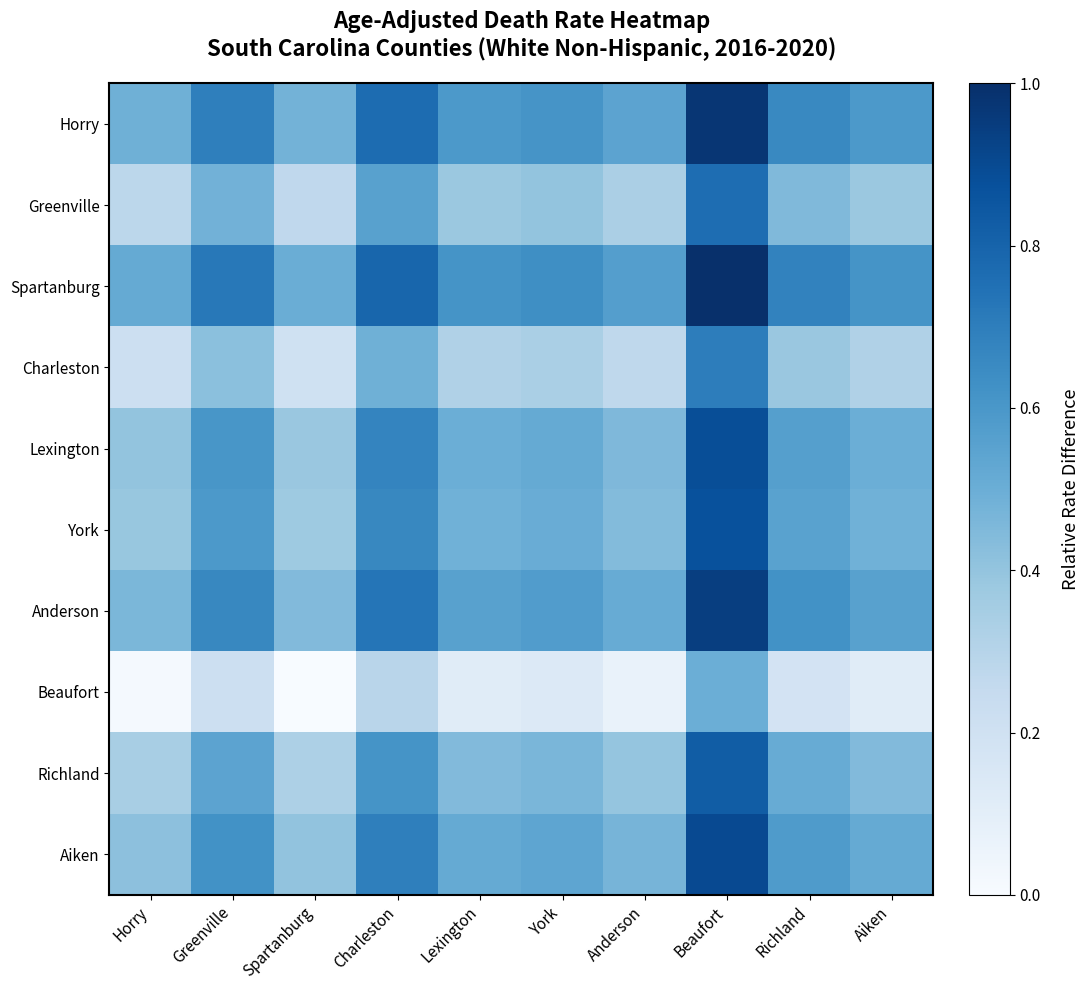

Reading left to right, extract all data points from this chart.

Horry: Horry=0.5	Greenville=0.7	Spartanburg=0.5	Charleston=0.8	Lexington=0.6	York=0.6	Anderson=0.5	Beaufort=1.0	Richland=0.7	Aiken=0.6
Greenville: Horry=0.3	Greenville=0.5	Spartanburg=0.3	Charleston=0.6	Lexington=0.4	York=0.4	Anderson=0.3	Beaufort=0.8	Richland=0.4	Aiken=0.4
Spartanburg: Horry=0.5	Greenville=0.7	Spartanburg=0.5	Charleston=0.8	Lexington=0.6	York=0.6	Anderson=0.6	Beaufort=1.0	Richland=0.7	Aiken=0.6
Charleston: Horry=0.2	Greenville=0.4	Spartanburg=0.2	Charleston=0.5	Lexington=0.3	York=0.3	Anderson=0.3	Beaufort=0.7	Richland=0.4	Aiken=0.3
Lexington: Horry=0.4	Greenville=0.6	Spartanburg=0.4	Charleston=0.7	Lexington=0.5	York=0.5	Anderson=0.5	Beaufort=0.9	Richland=0.6	Aiken=0.5
York: Horry=0.4	Greenville=0.6	Spartanburg=0.4	Charleston=0.7	Lexington=0.5	York=0.5	Anderson=0.4	Beaufort=0.9	Richland=0.6	Aiken=0.5
Anderson: Horry=0.5	Greenville=0.7	Spartanburg=0.4	Charleston=0.7	Lexington=0.6	York=0.6	Anderson=0.5	Beaufort=0.9	Richland=0.6	Aiken=0.6
Beaufort: Horry=0.0	Greenville=0.2	Spartanburg=0.0	Charleston=0.3	Lexington=0.1	York=0.1	Anderson=0.1	Beaufort=0.5	Richland=0.2	Aiken=0.1
Richland: Horry=0.3	Greenville=0.5	Spartanburg=0.3	Charleston=0.6	Lexington=0.4	York=0.5	Anderson=0.4	Beaufort=0.8	Richland=0.5	Aiken=0.4
Aiken: Horry=0.4	Greenville=0.6	Spartanburg=0.4	Charleston=0.7	Lexington=0.5	York=0.5	Anderson=0.5	Beaufort=0.9	Richland=0.6	Aiken=0.5